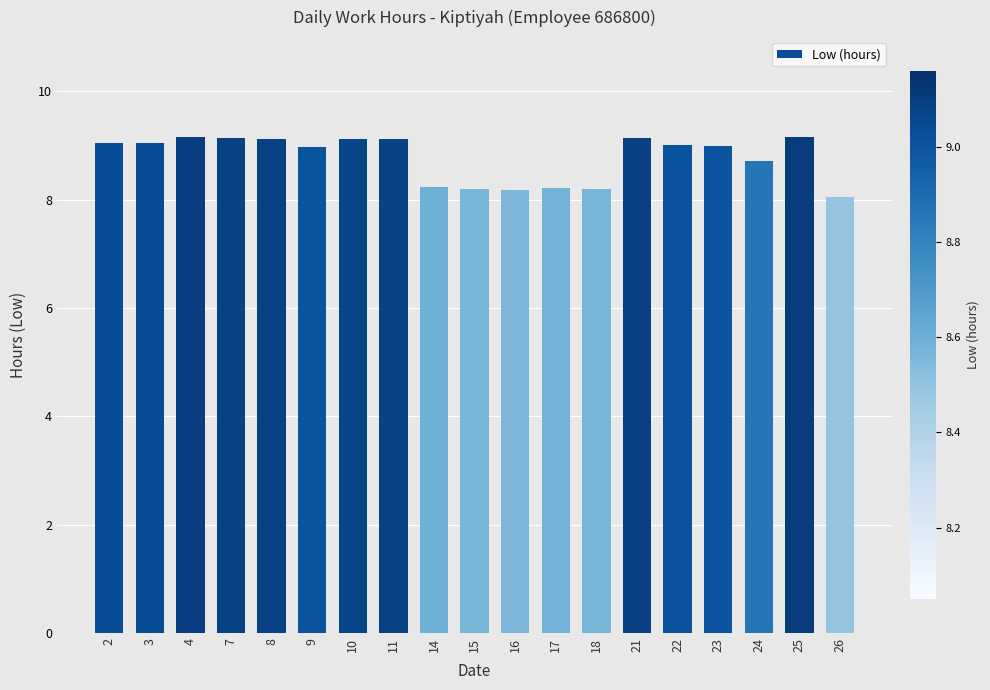

What is the approximate value at 26?

8.1